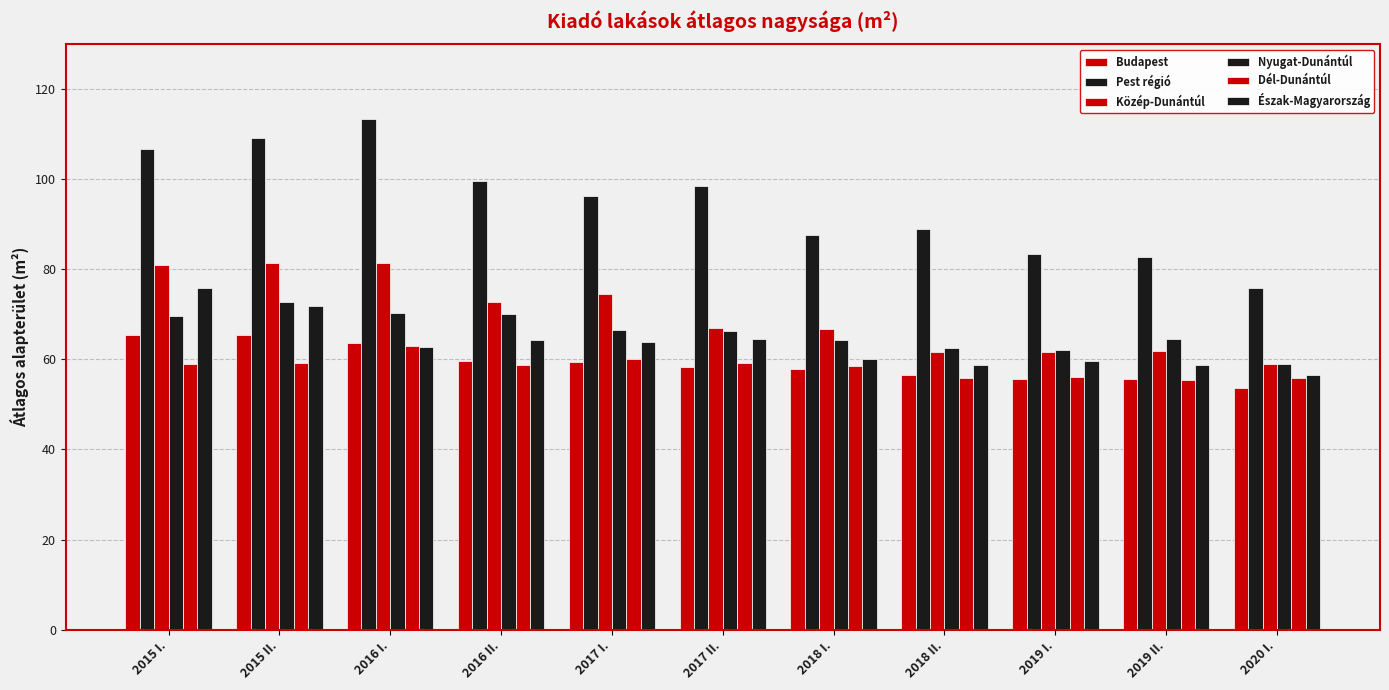

How many bars are there in each group?

6